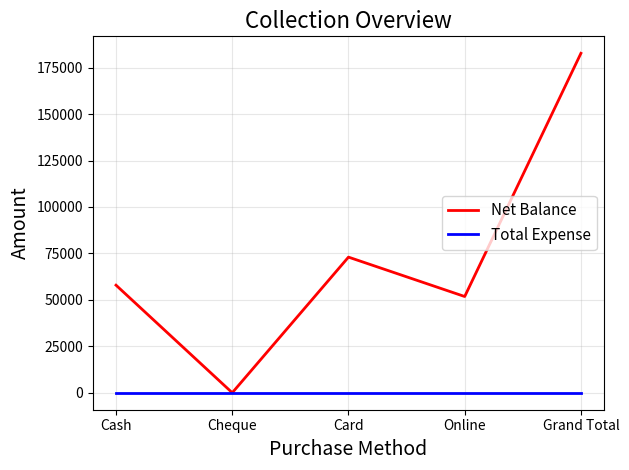

Rank the series by their maximum value, from highest to lowest.

Net Balance, Total Expense